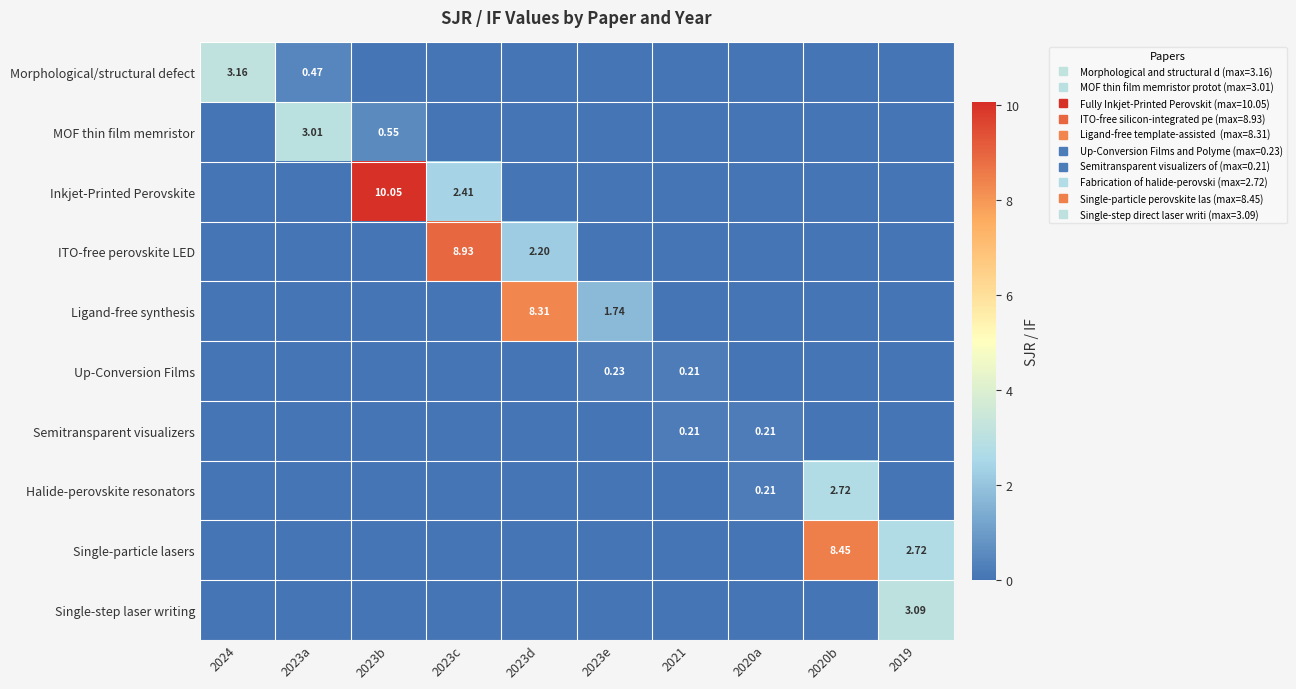

What is the greatest value displayed?

10.1